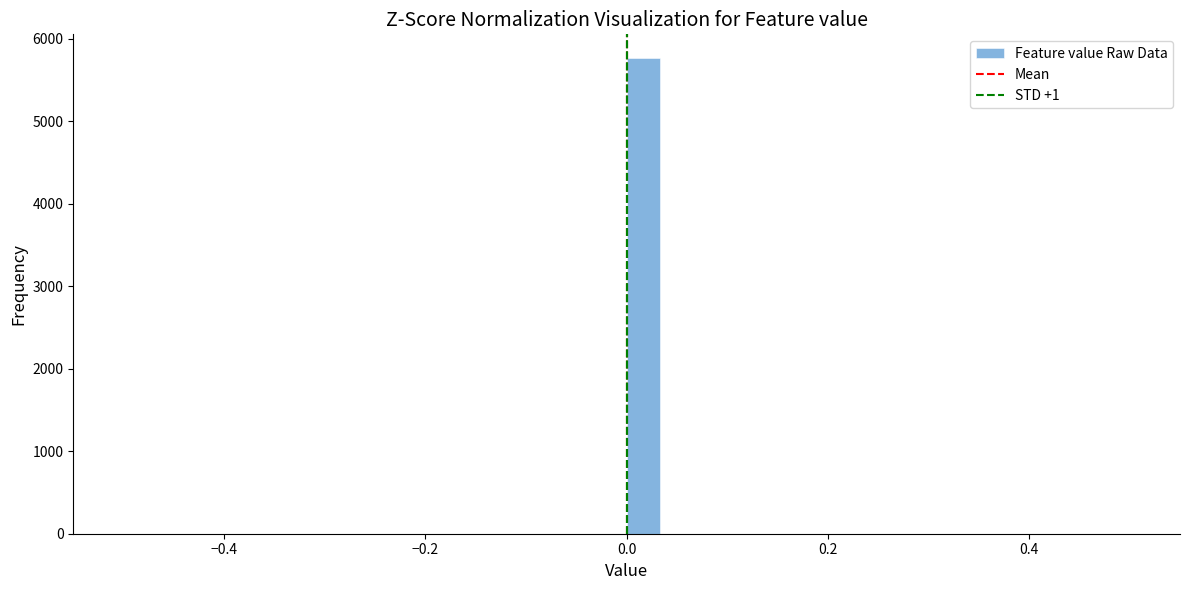

Read against the x-axis, roughly where is the centre of the tallest bar?

0.02